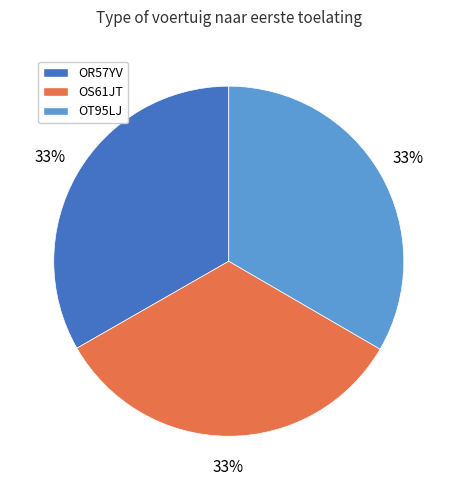

Does OT95LJ represent more than half of the total?

No